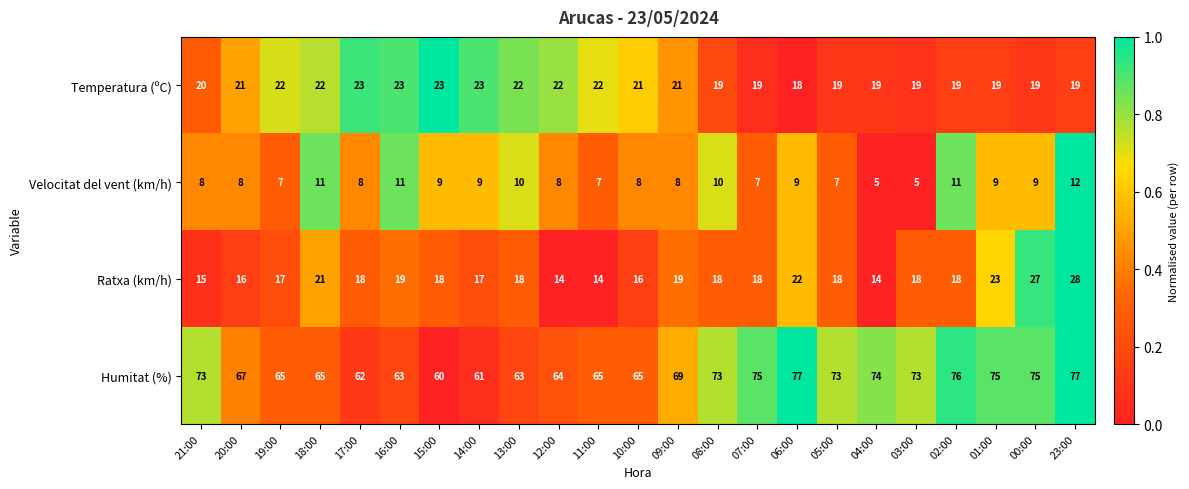

What is the highest value of the Velocitat del vent (km/h) series?

12